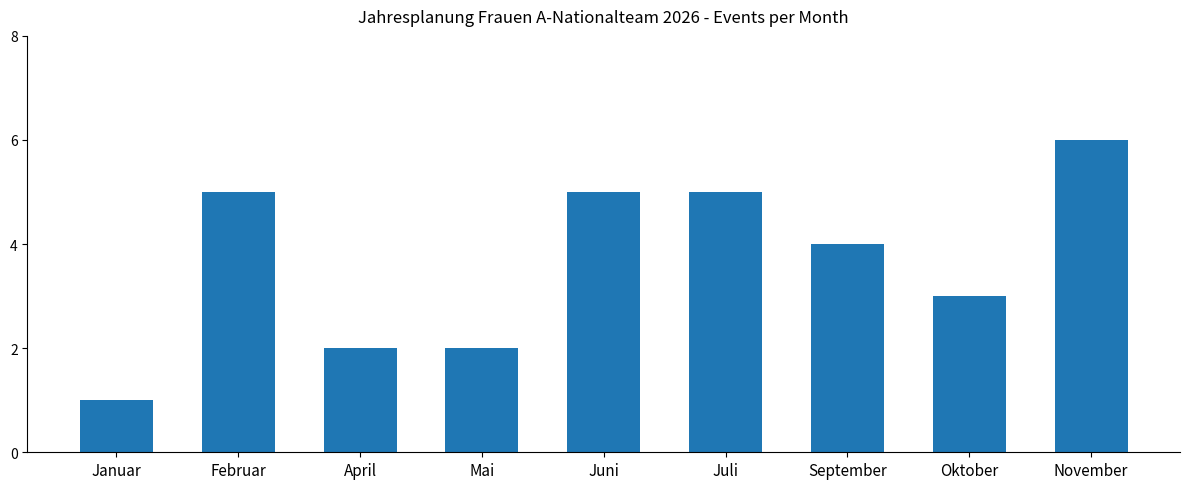

How many values are below 4?

4